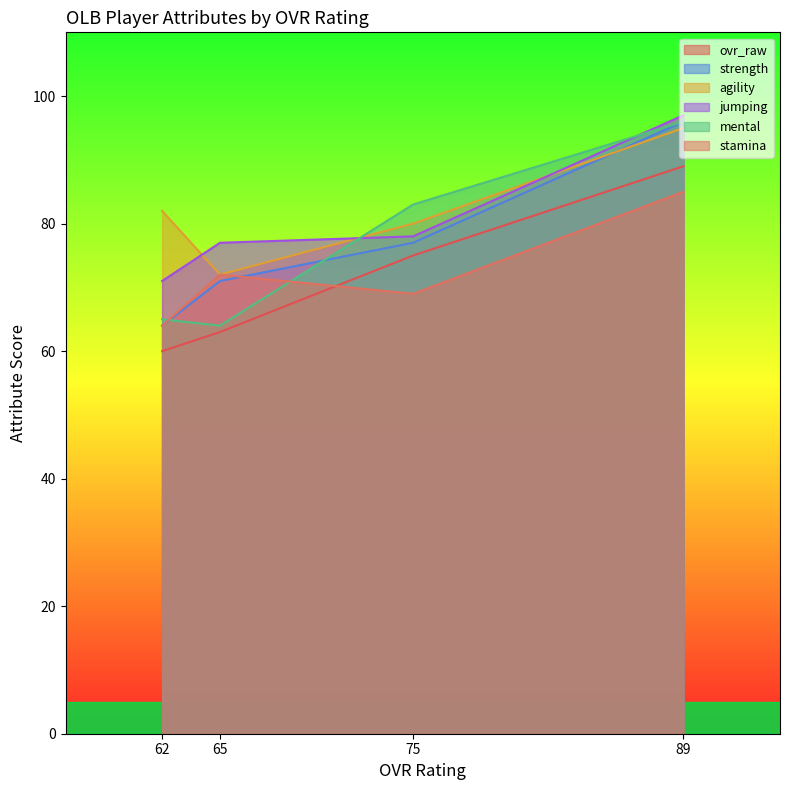

Is it true that stamina equals 69 at 75?

True